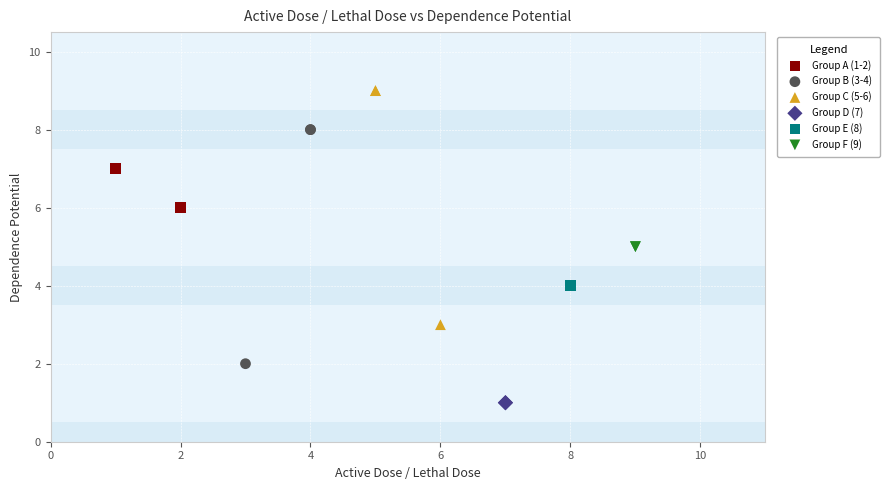

Which series contains the lowest Y value?

Group D (7)